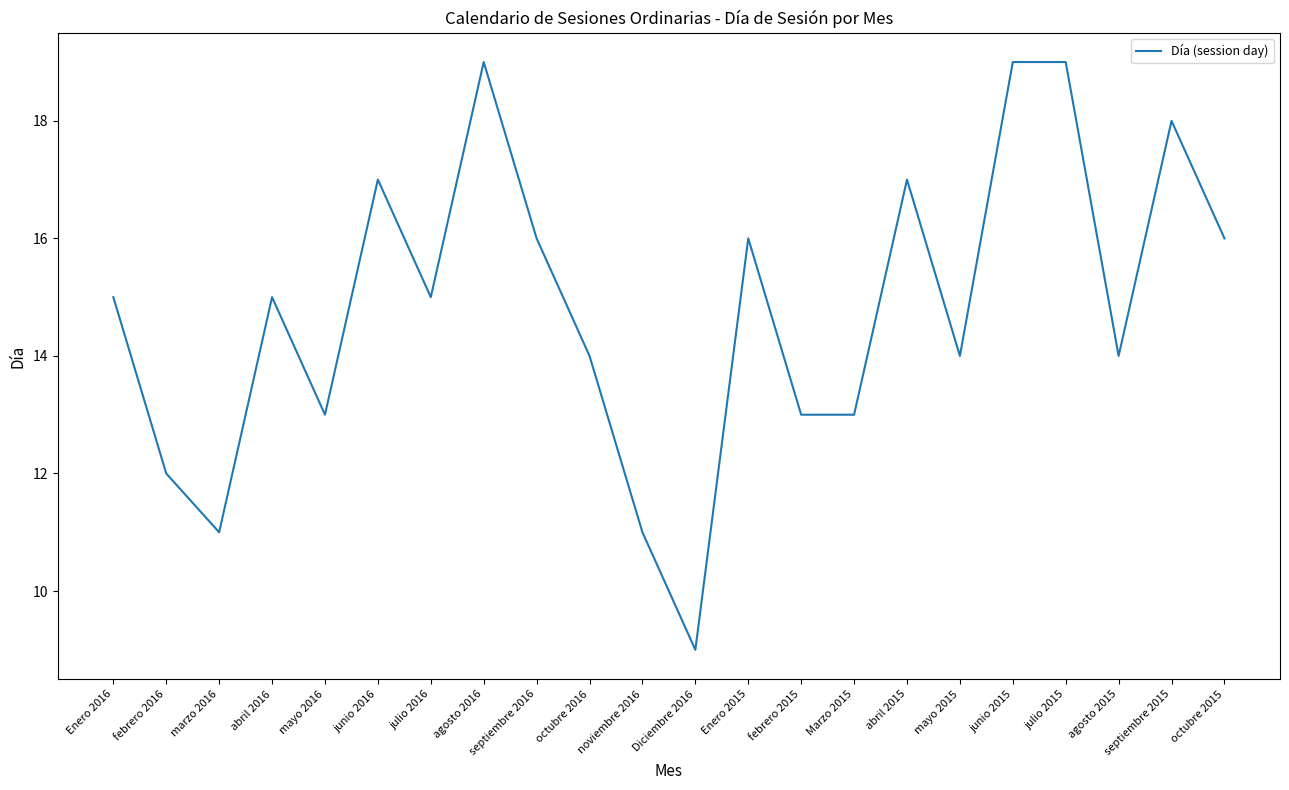

How many lines are shown in the chart?

1